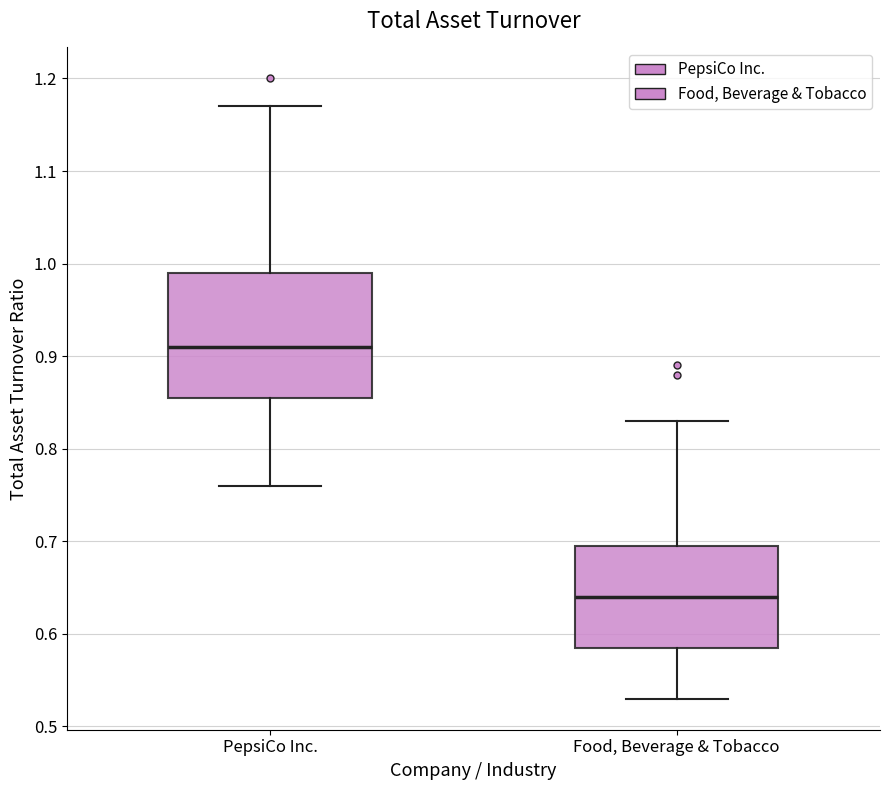

Reading left to right, transcribe this box plot: for each box, give where its median line is, the range the box spans, and where its two whiskers end, as read against the y-axis. The values are not printed on the chart, so give them approximately, as read against the axis.

PepsiCo Inc.: median 0.91, box 0.86 to 0.99, whiskers 0.76 to 1.17
Food, Beverage & Tobacco: median 0.64, box 0.59 to 0.70, whiskers 0.53 to 0.83